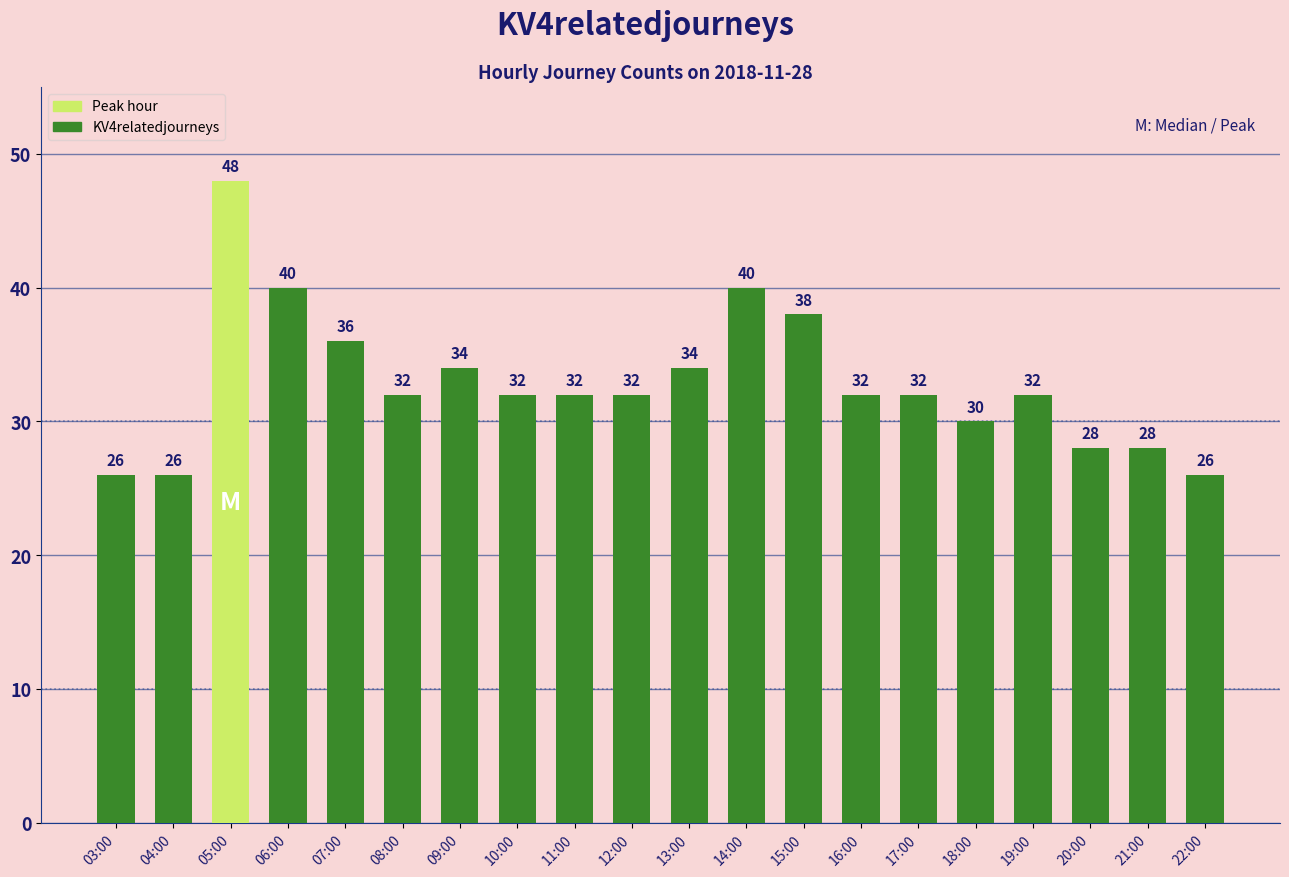

What is the difference between the maximum and minimum values?

22